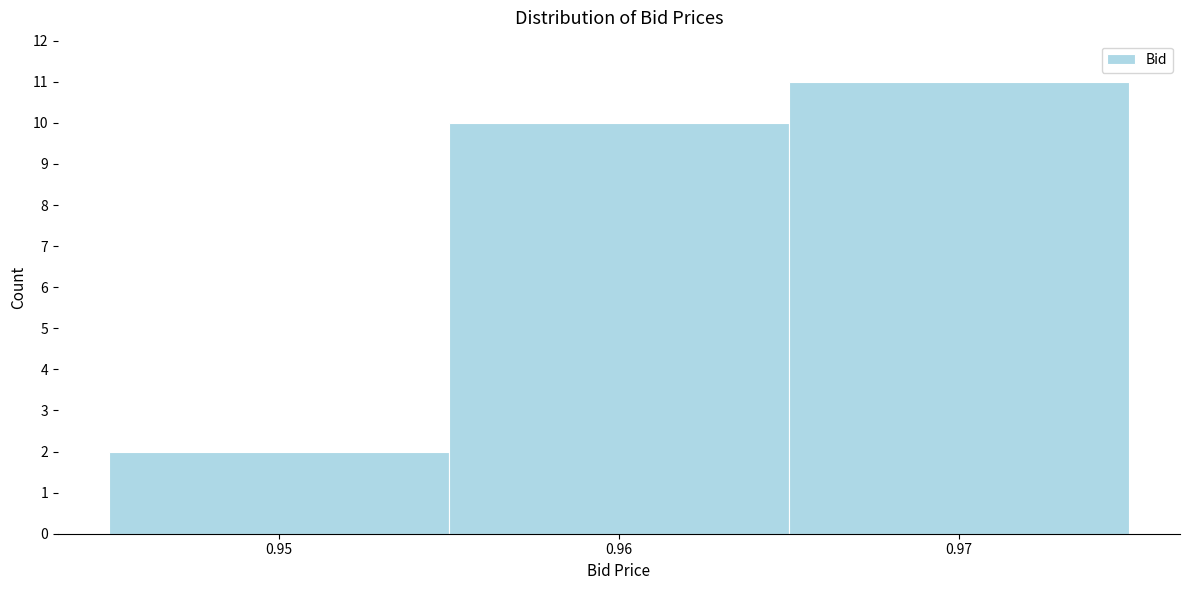

How tall is the bar that spans 0.955 to 0.965 on the x-axis? The values are not printed on the chart, so give them approximately, as read against the axis.

10